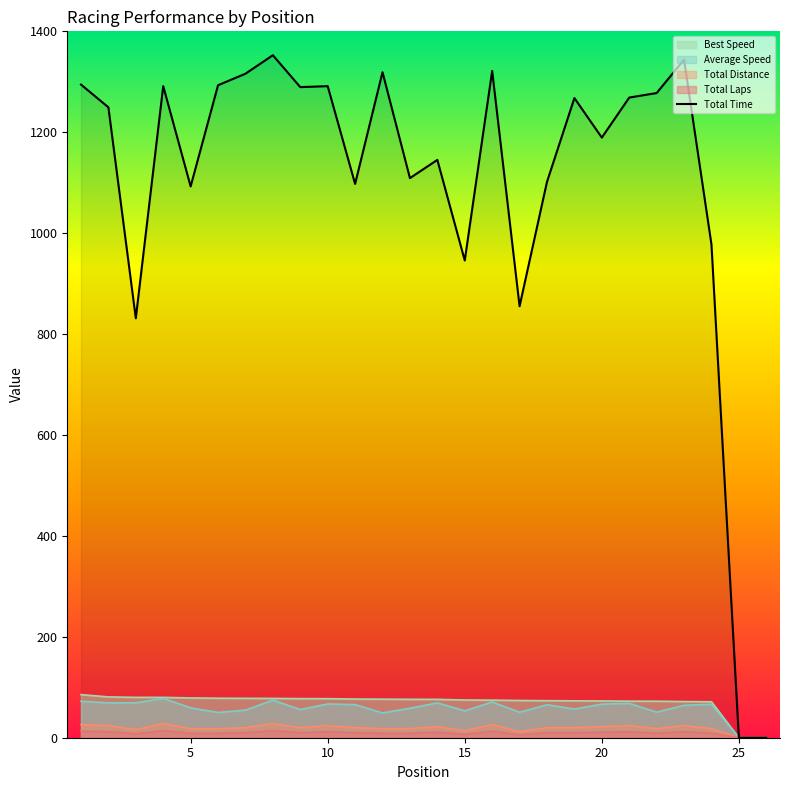

Reading left to right, what are all the values shown in this chart?

Total Laps: 1=26.0	2=24.0	3=16.0	4=28.0	5=18.0	6=18.0	7=20.0	8=28.0	9=20.0	10=24.0	11=20.0	12=18.0	13=18.0	14=22.0	15=14.0	16=26.0	17=12.0	18=20.0	19=20.0	20=22.0	21=24.0	22=18.0	23=24.0	24=18.0	25=0.0	26=0.0
Total Distance: 1=13.0	2=12.0	3=8.0	4=14.0	5=9.0	6=9.0	7=10.0	8=14.0	9=10.0	10=12.0	11=10.0	12=9.0	13=9.0	14=11.0	15=7.0	16=13.0	17=6.0	18=10.0	19=10.0	20=11.0	21=12.0	22=9.0	23=12.0	24=9.0	25=0.0	26=0.0
Best Speed: 1=85.5	2=80.9	3=80.0	4=80.0	5=78.8	6=78.3	7=78.1	8=77.9	9=77.5	10=77.4	11=76.7	12=76.4	13=76.1	14=76.1	15=74.8	16=74.5	17=73.8	18=73.4	19=73.1	20=72.9	21=72.5	22=72.4	23=71.7	24=71.3	25=0.0	26=0.0
Average Speed: 1=72.3	2=69.2	3=69.3	4=78.1	5=59.3	6=50.1	7=54.7	8=74.5	9=55.8	10=66.9	11=65.6	12=49.1	13=58.4	14=69.2	15=53.3	16=70.8	17=50.5	18=65.4	19=56.8	20=66.6	21=68.1	22=50.7	23=64.3	24=66.3	25=0.0	26=0.0
Total Time: 1=1294.5	2=1249.4	3=831.3	4=1291.4	5=1092.6	6=1293.2	7=1316.0	8=1352.6	9=1289.4	10=1291.3	11=1097.6	12=1319.0	13=1109.1	14=1145.2	15=945.8	16=1321.6	17=855.1	18=1101.7	19=1267.7	20=1189.4	21=1268.7	22=1277.7	23=1344.0	24=977.4	25=0.0	26=0.0